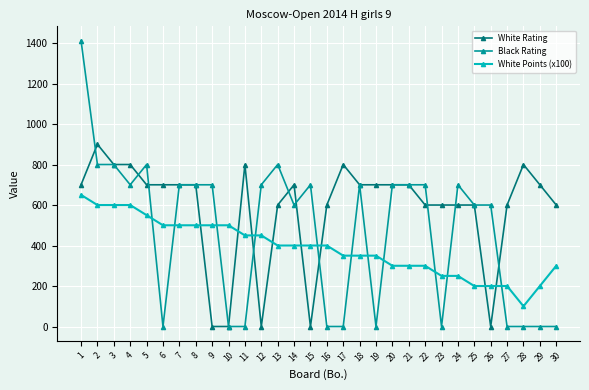

Is this an area chart (filled region under the line)?

No